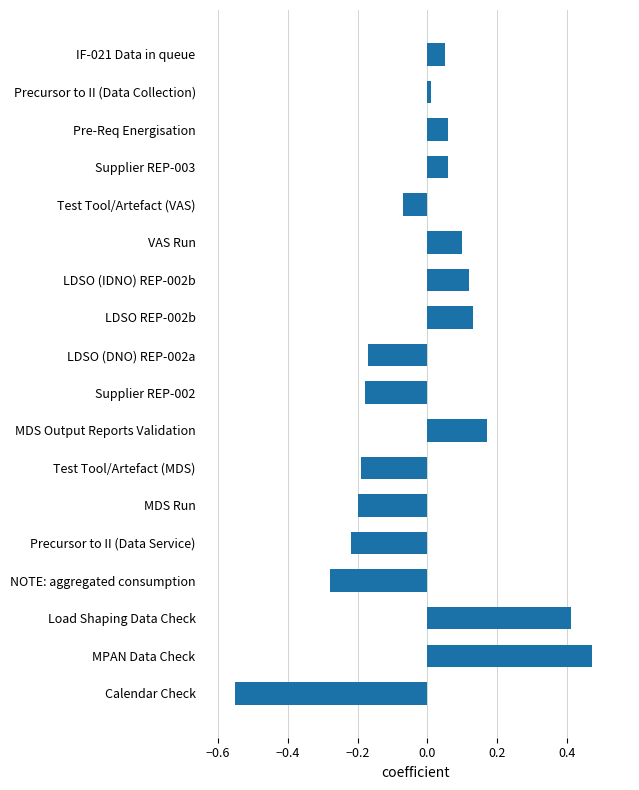

Which category has the highest value across all series?

MPAN Data Check